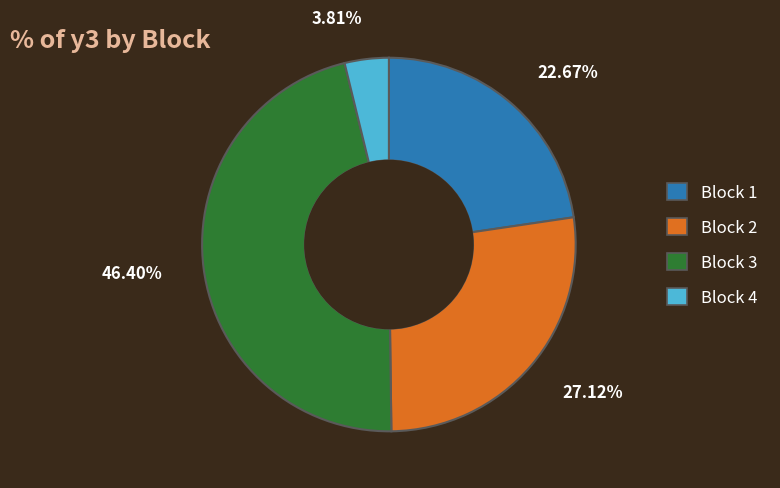

Does any single category account for the majority?

No